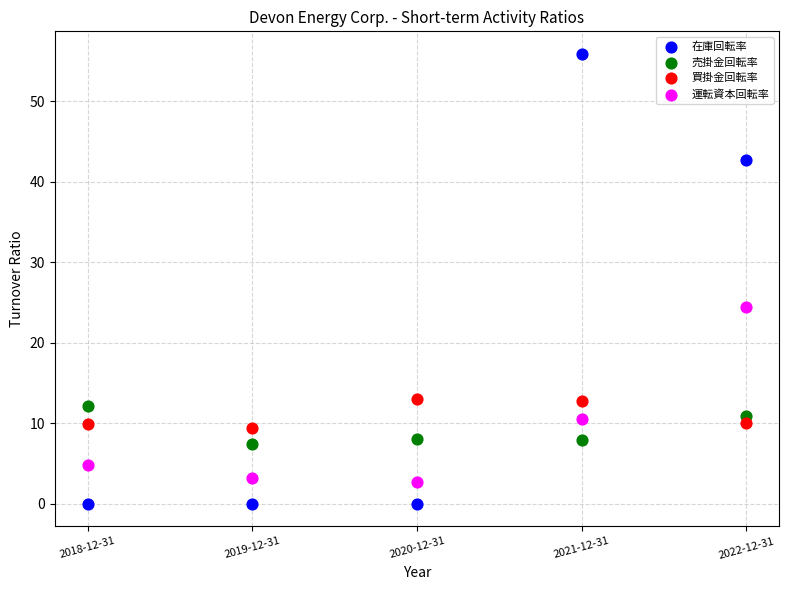

What is the X range (max minus min) for the scatter plot?

4.0